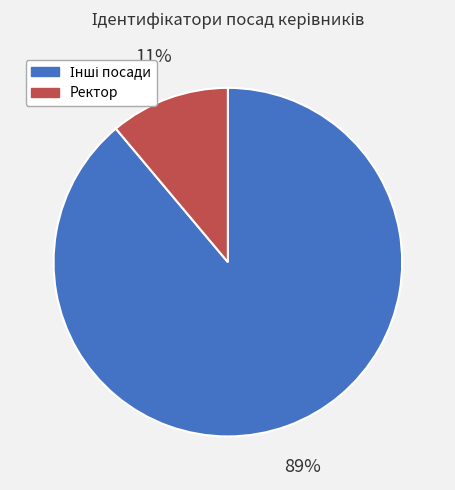

Does any single category account for the majority?

Yes